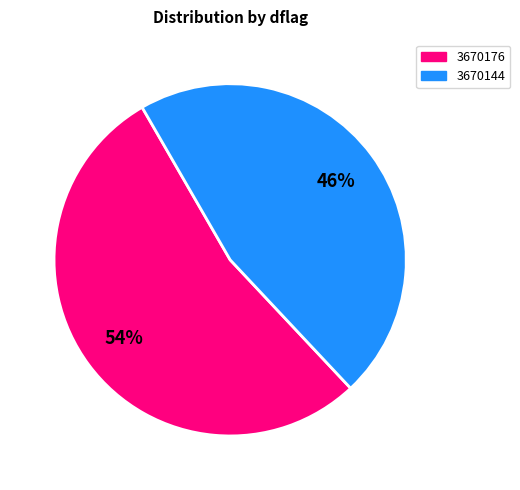

How many segments does this pie chart have?

2